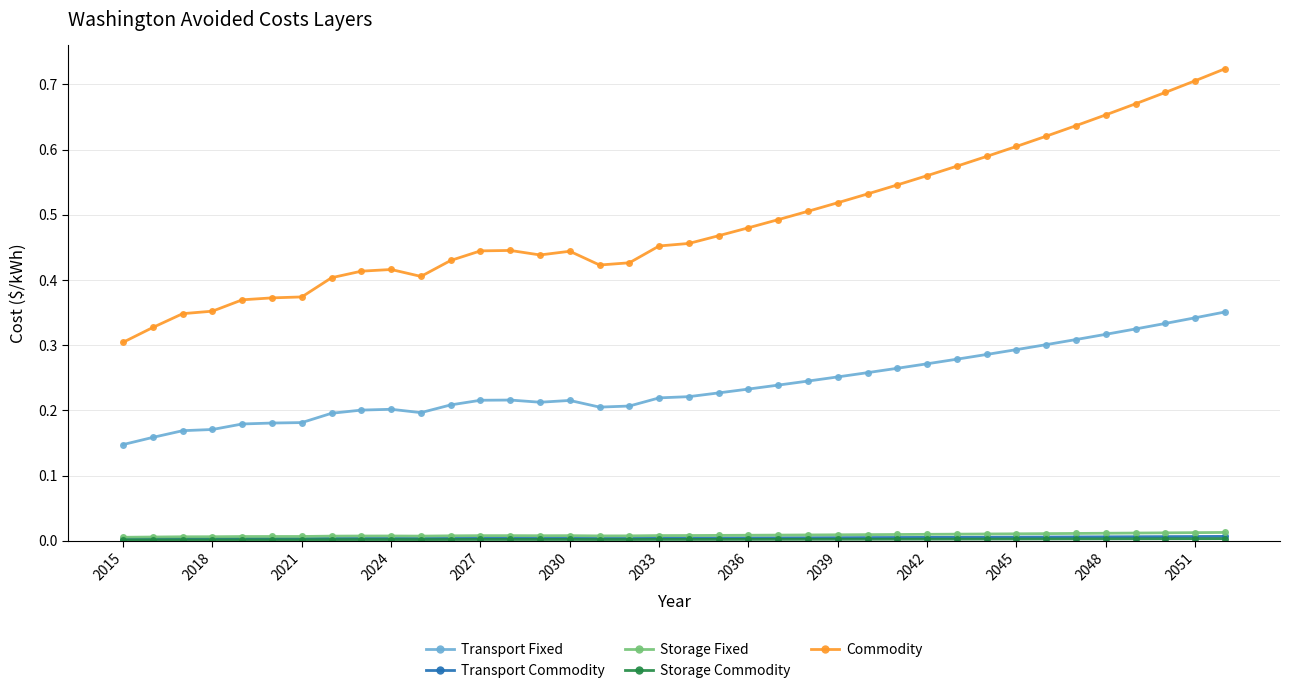

Which series has the widest spread of values?

Commodity